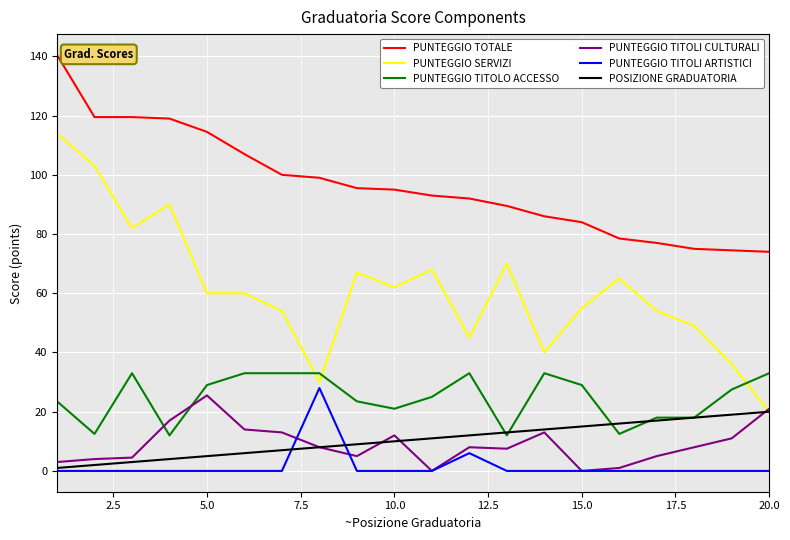

How many distinct data groups are displayed?

6